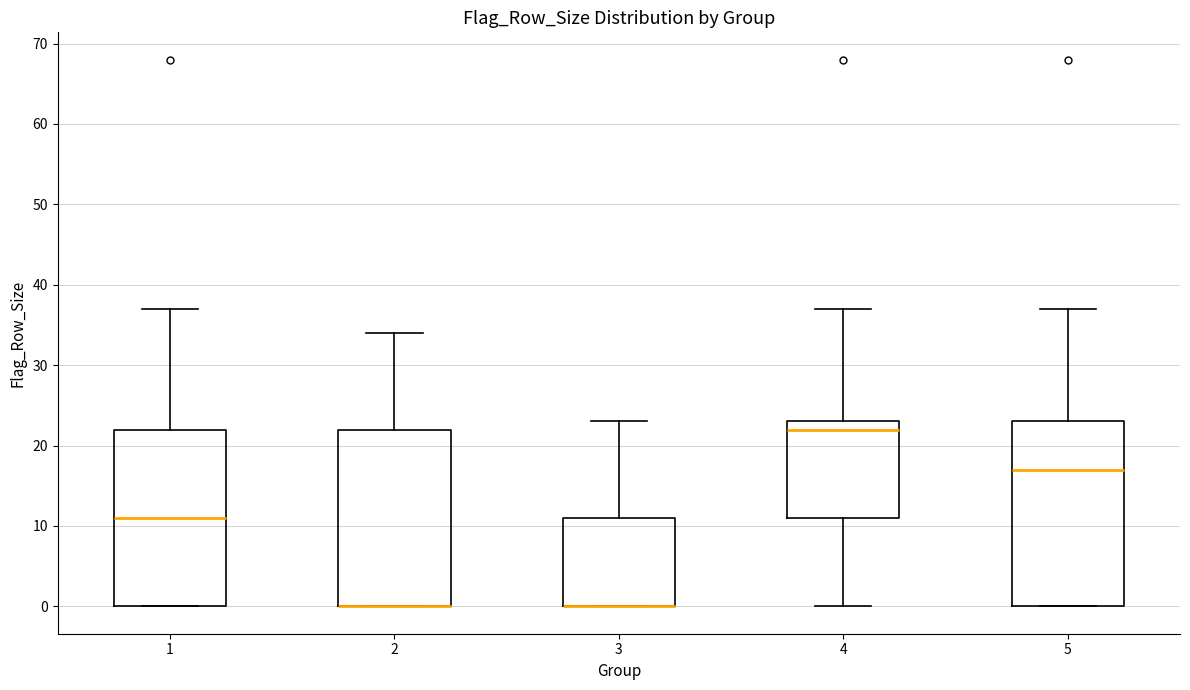

Comparing the boxes themselves (not the whiskers), which one is the tallest?

5